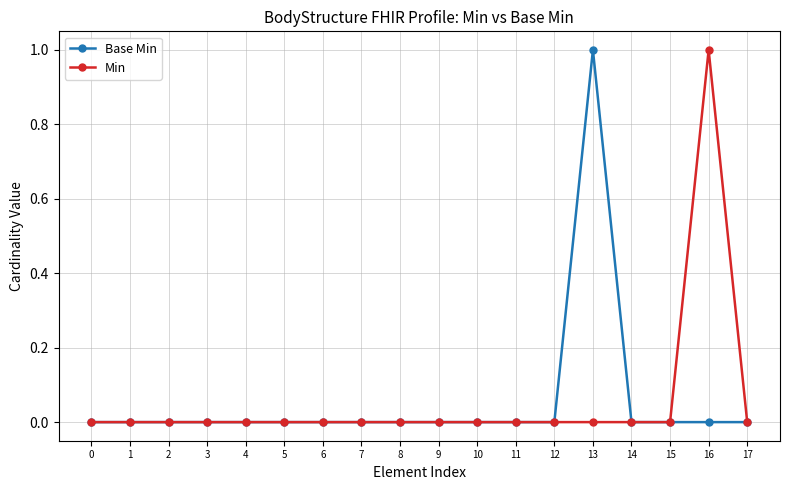

What is the highest value of the Base Min series?

1